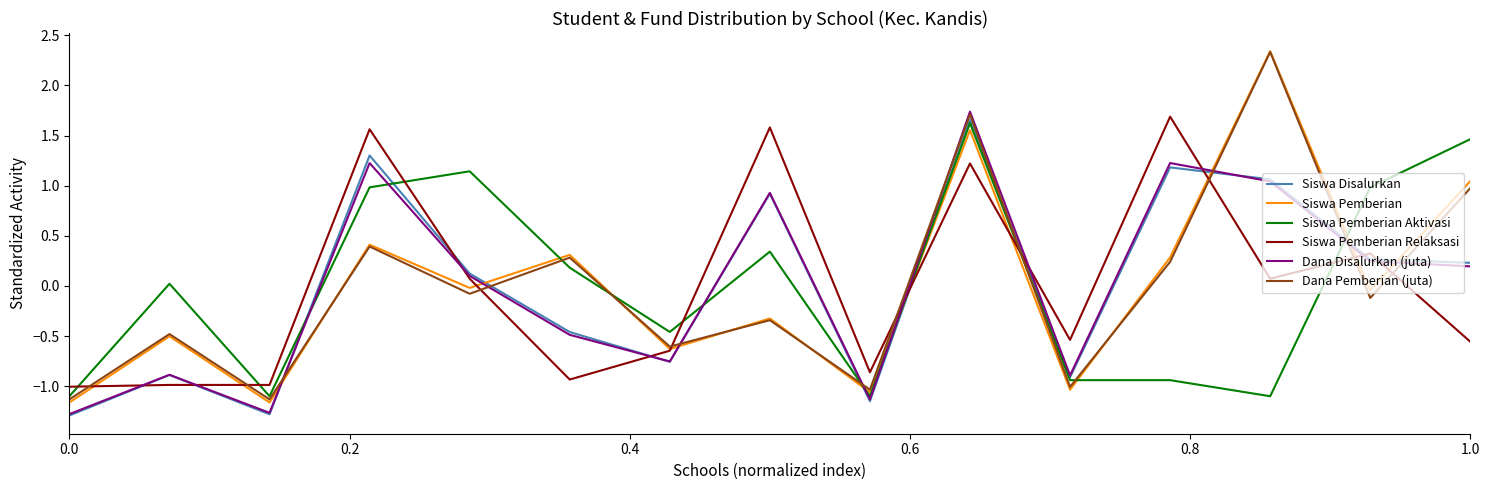

What is the minimum value shown in the chart?

-1.3